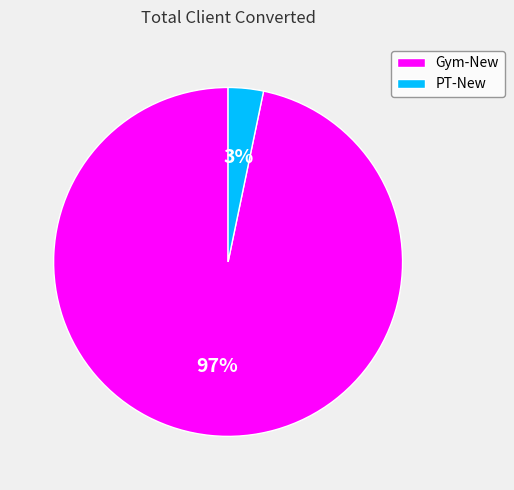

Which slice is the largest?

Gym-New